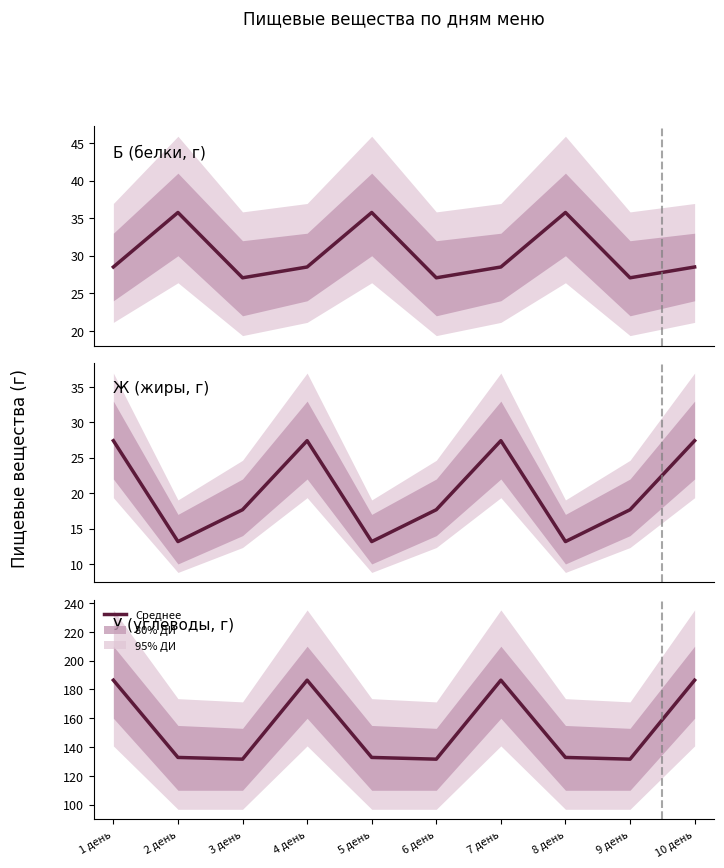

True or false: Ж (жиры) and Б (белки) intersect in this chart.

False